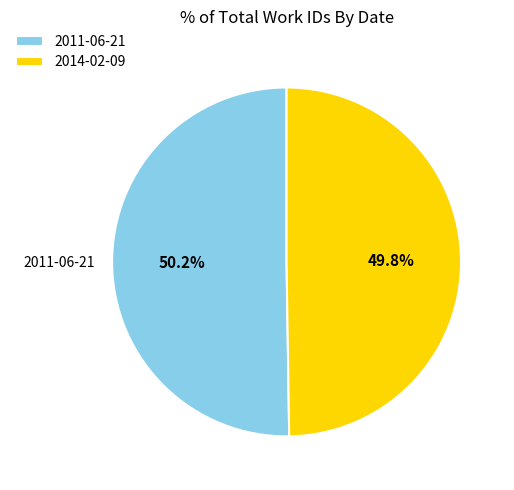

To the nearest percent, what is the combined percentage of 2011-06-21 and 2014-02-09?

100%